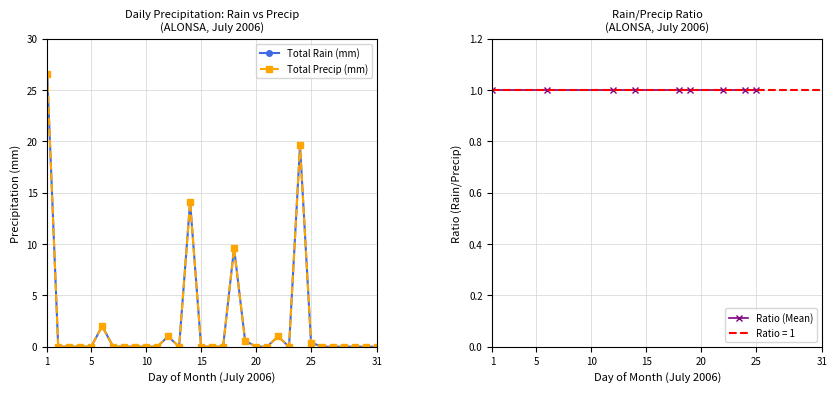

Rank the series by their maximum value, from lowest to highest.

Total Rain (mm), Total Precip (mm)